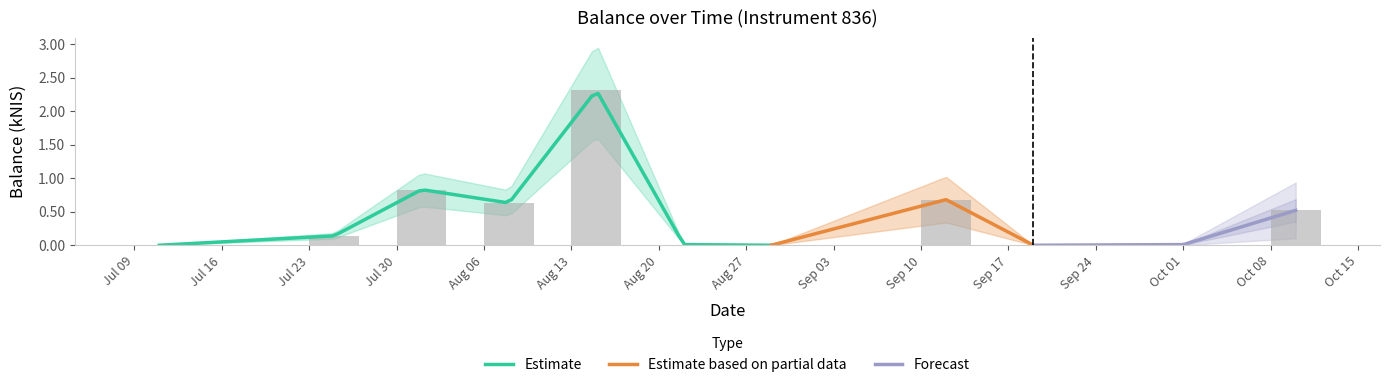

What position from the right is Sep 10?

4